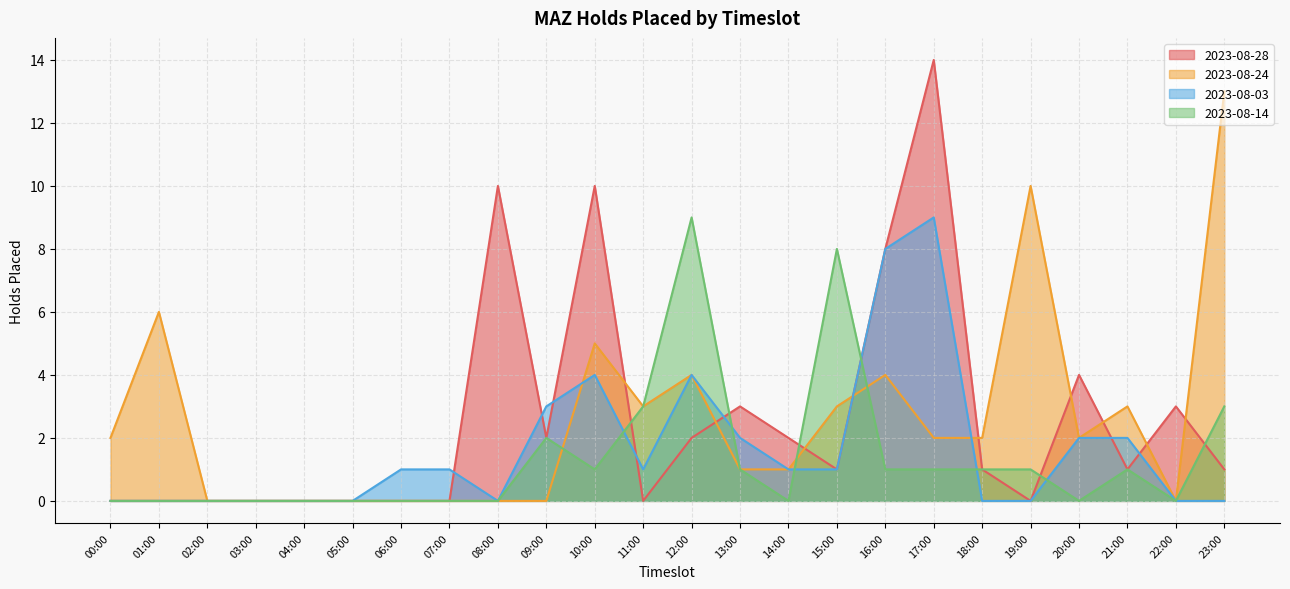

In 2023-08-03, how many points are lower than both neighbors (excluding endpoints)?

2